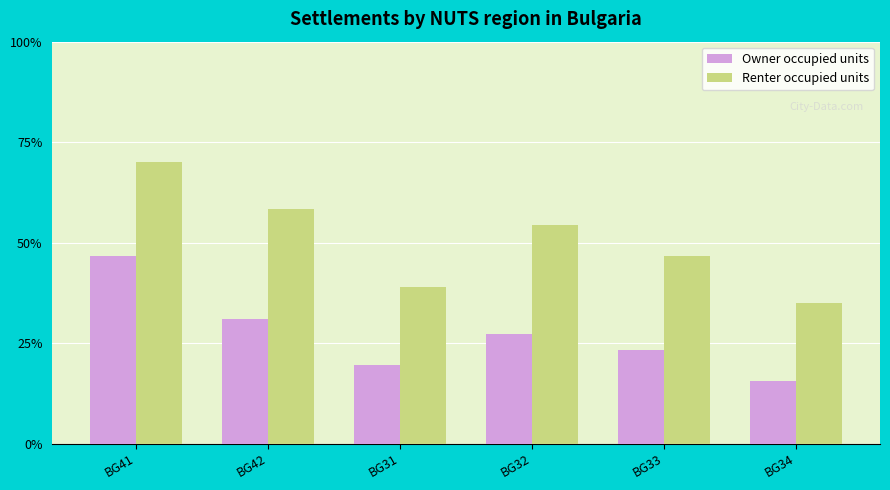

How many groups of bars are there?

6